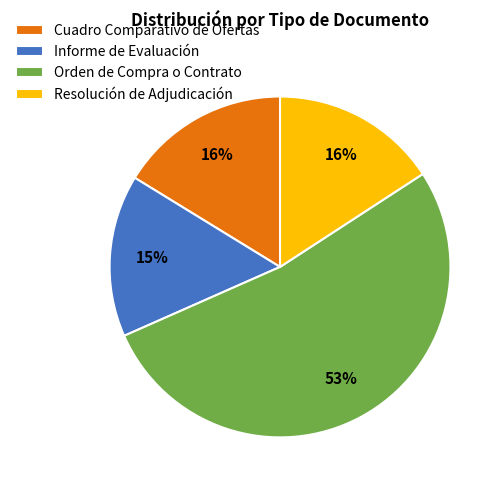

To the nearest percent, what portion does Informe de Evaluación represent?

15%